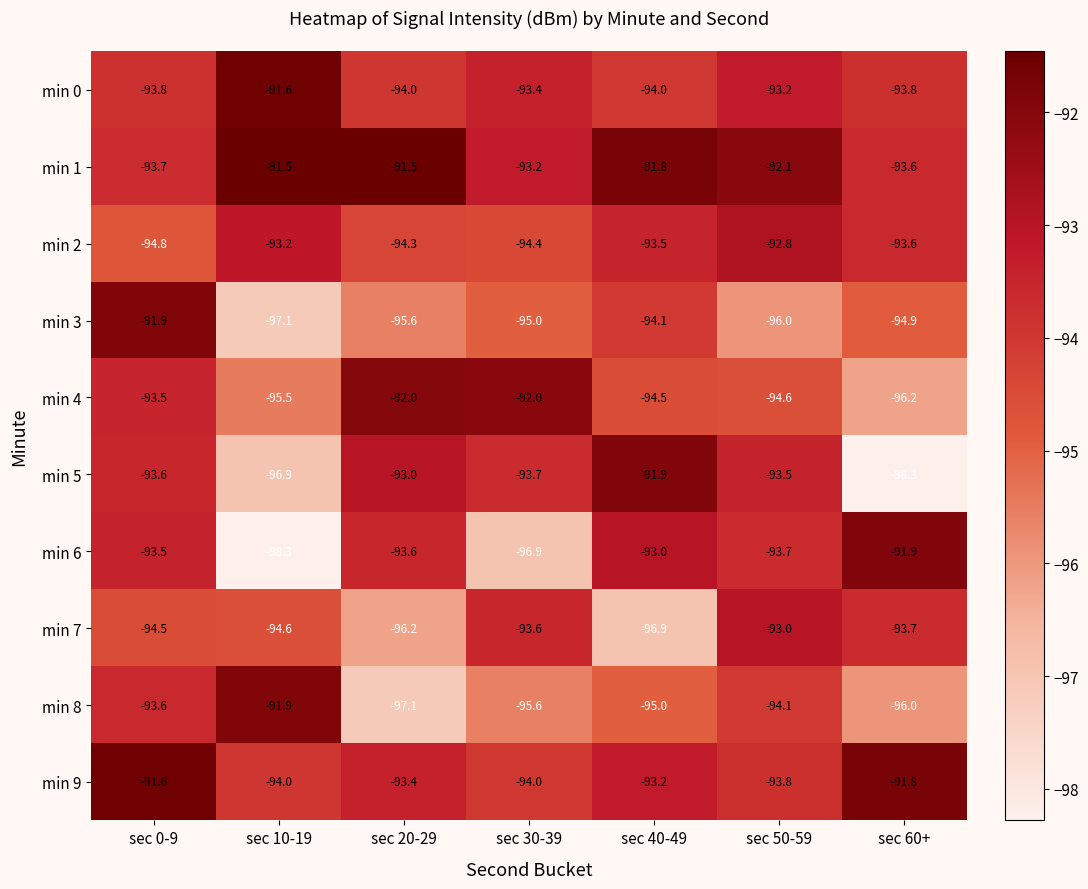

At which label does min 8 reach its minimum?

sec 20-29